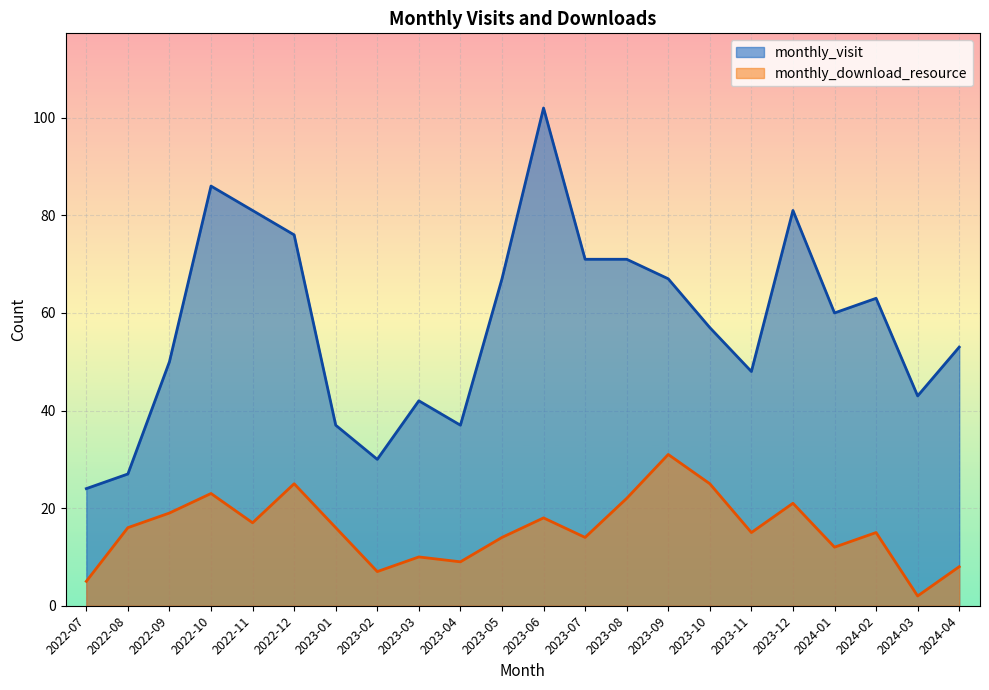

Rank the series by their maximum value, from lowest to highest.

monthly_download_resource, monthly_visit